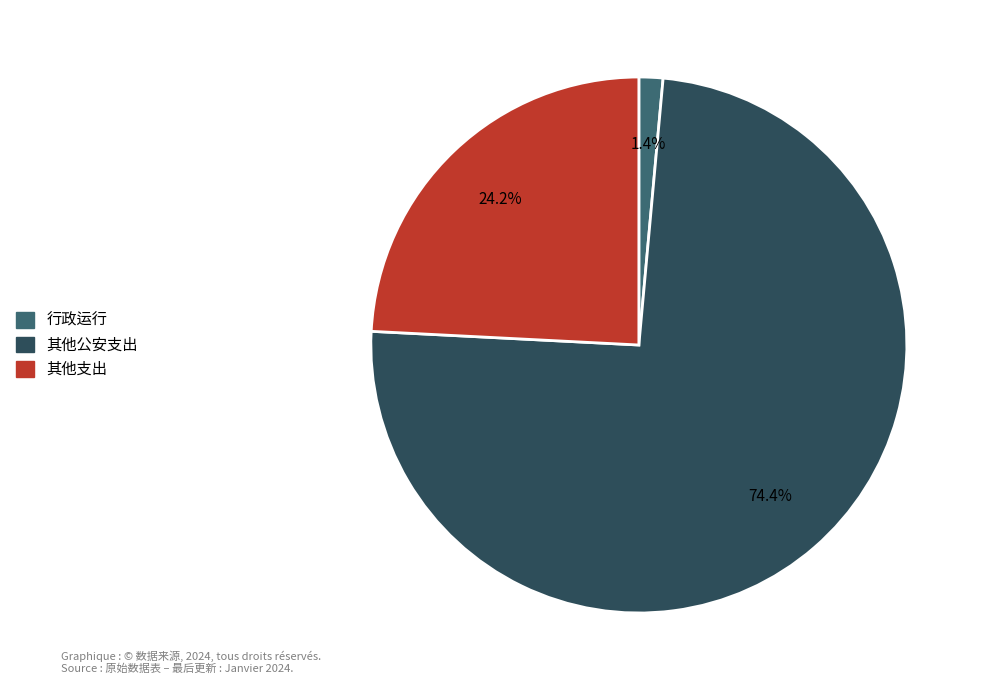

Is 行政运行 the majority of the pie?

No